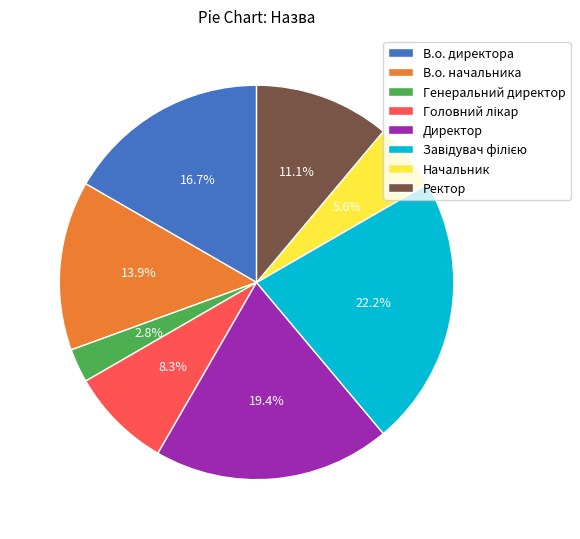

What is the smallest slice in the pie chart?

Генеральний директор